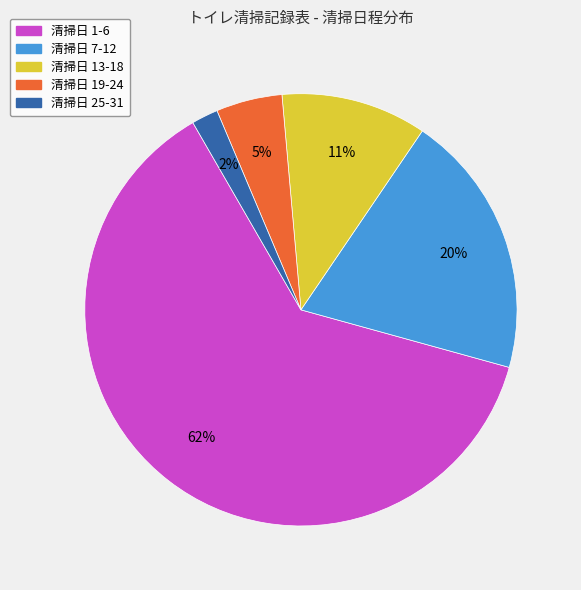

Which has a higher value, 清掃日 19-24 or 清掃日 7-12?

清掃日 7-12